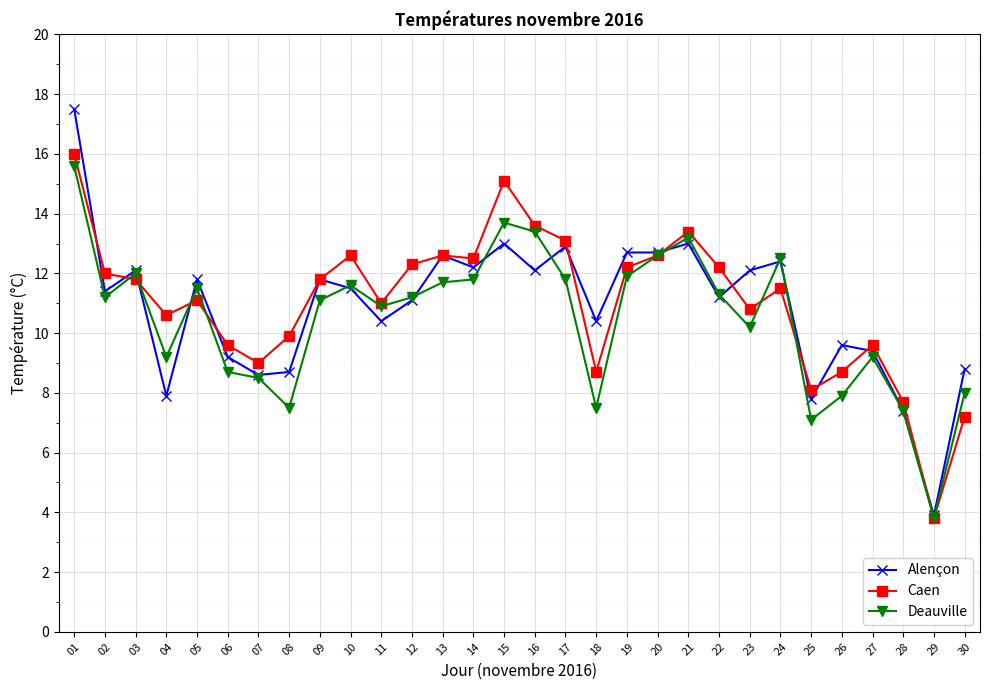

Which series changed the most between 03 and 21?

Caen